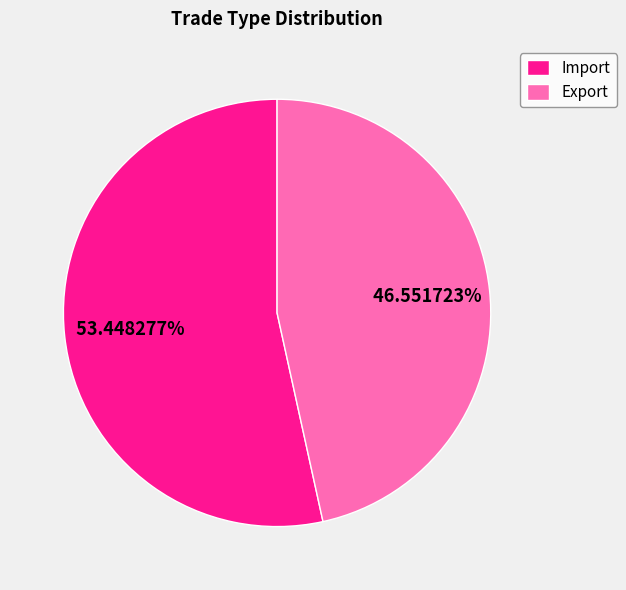

Count the number of slices in the pie.

2